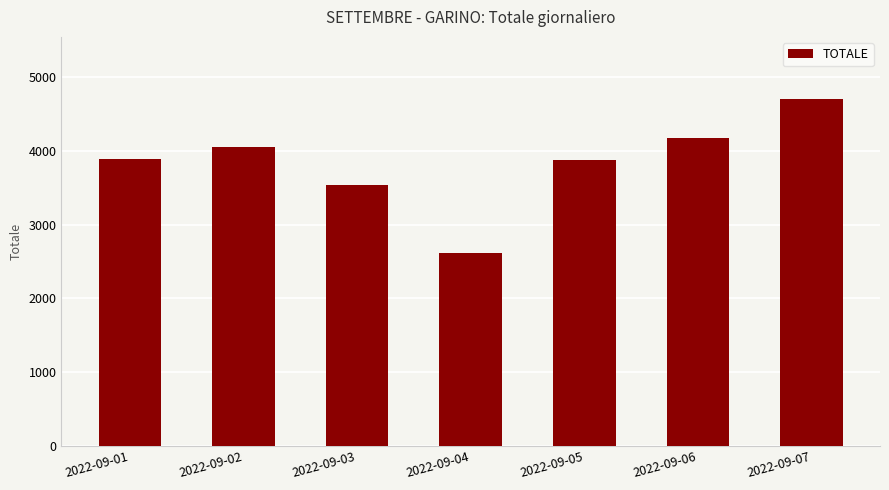

What is the change in value from 2022-09-02 to 2022-09-07?

+647